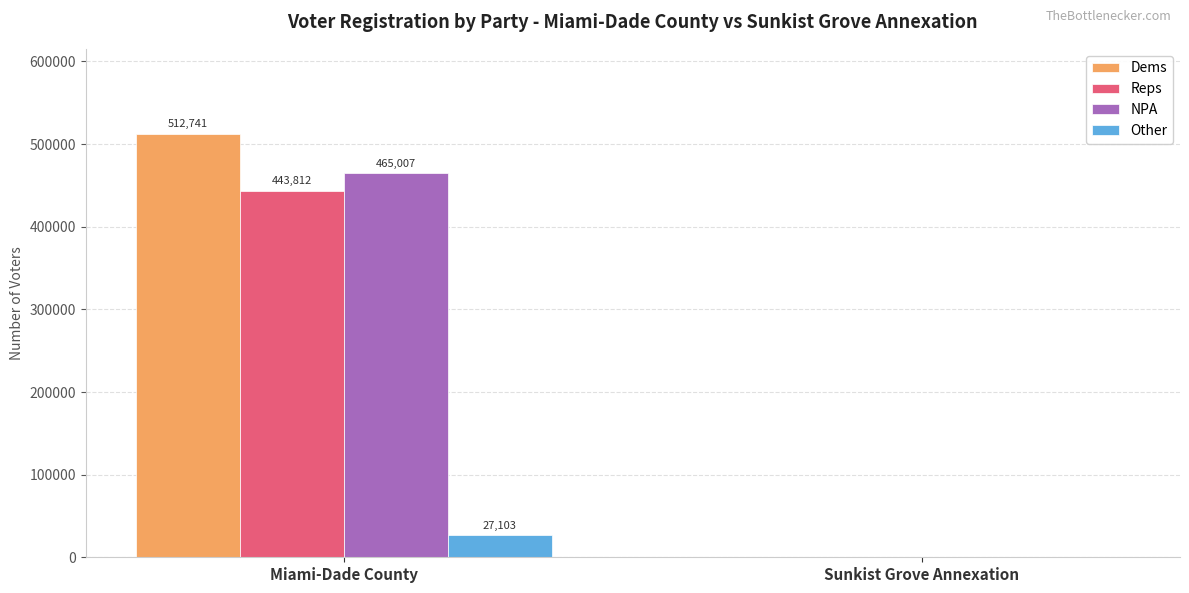

Between Miami-Dade County and Sunkist Grove Annexation, which series saw the biggest shift?

Dems